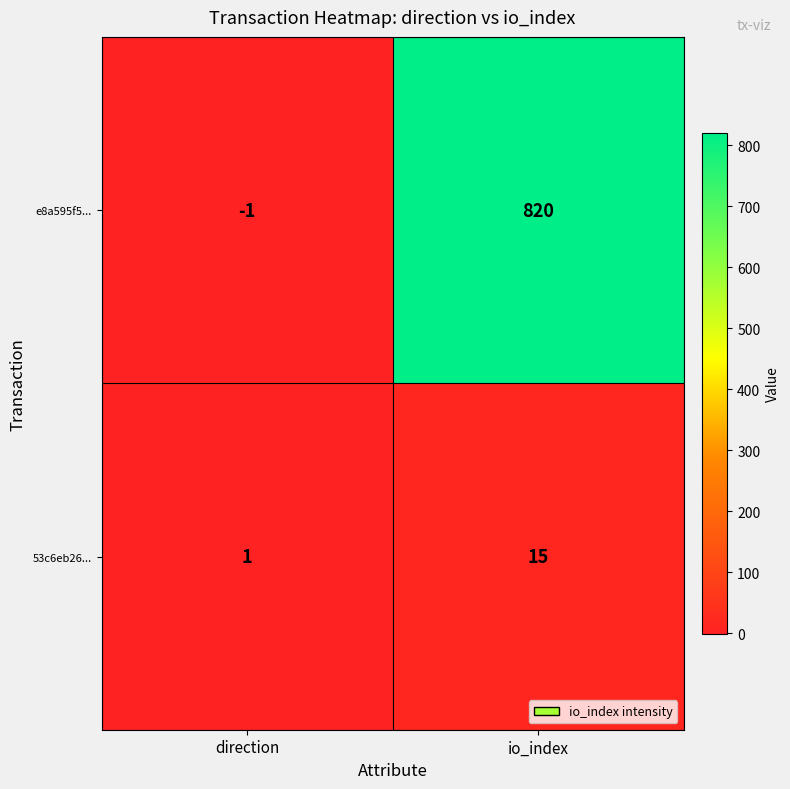

At which label does e8a595f5... reach its minimum?

direction